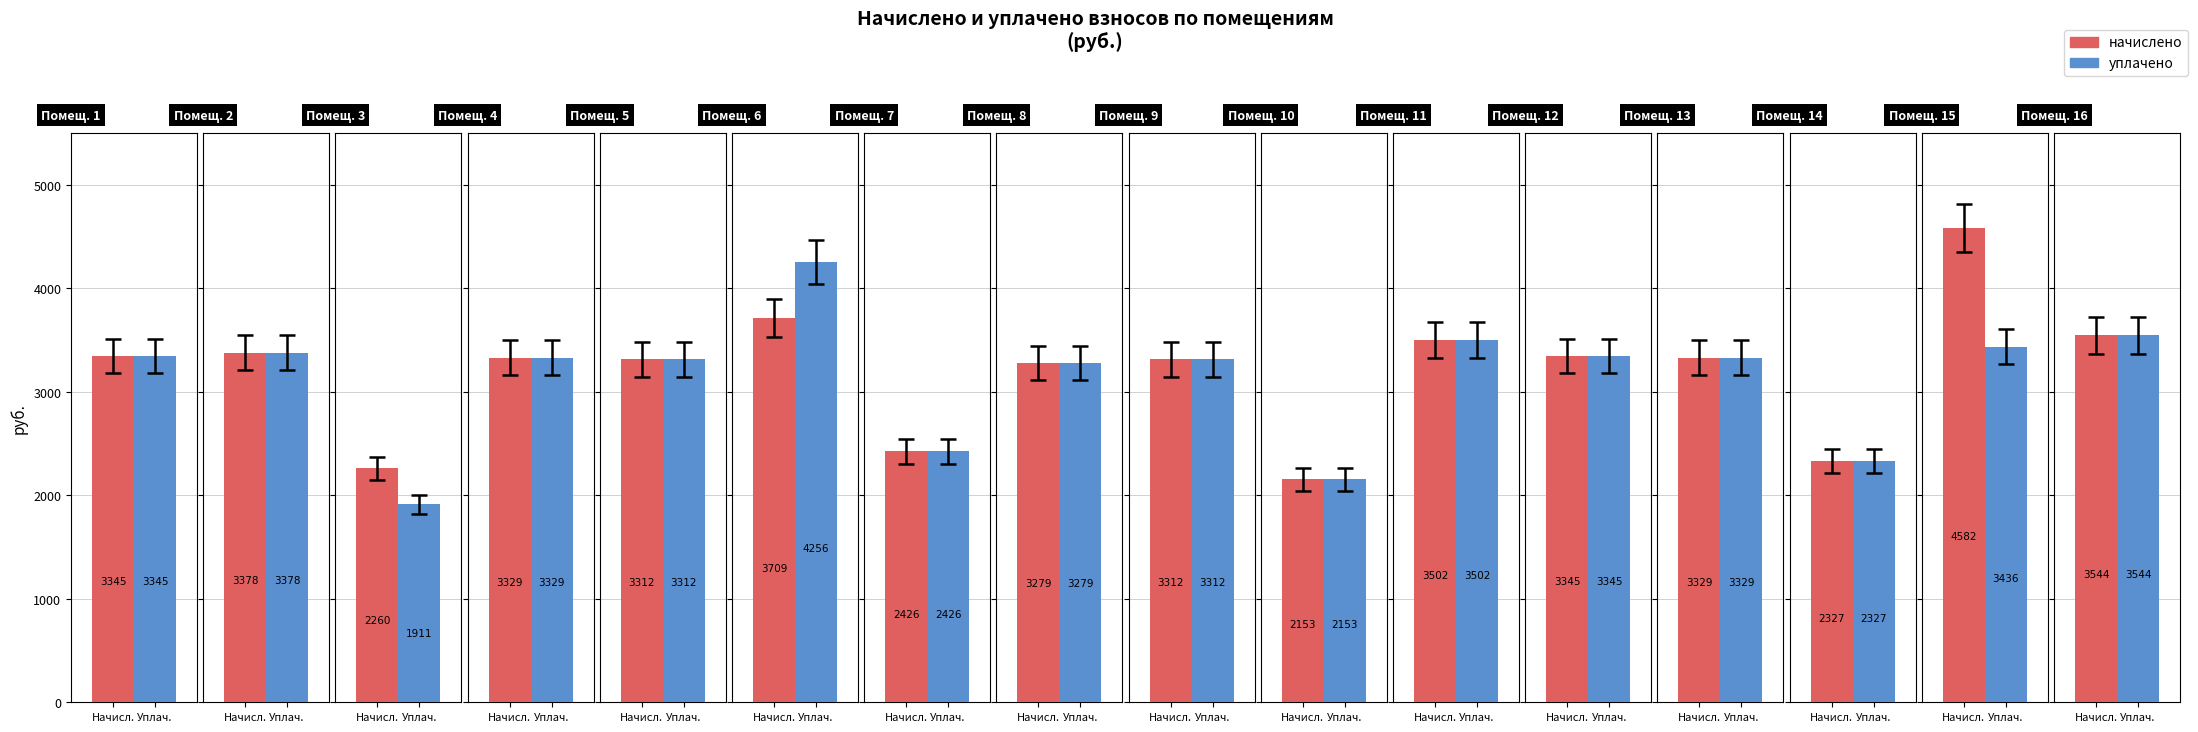

At how many categories does at least one series exceed 3929?

2